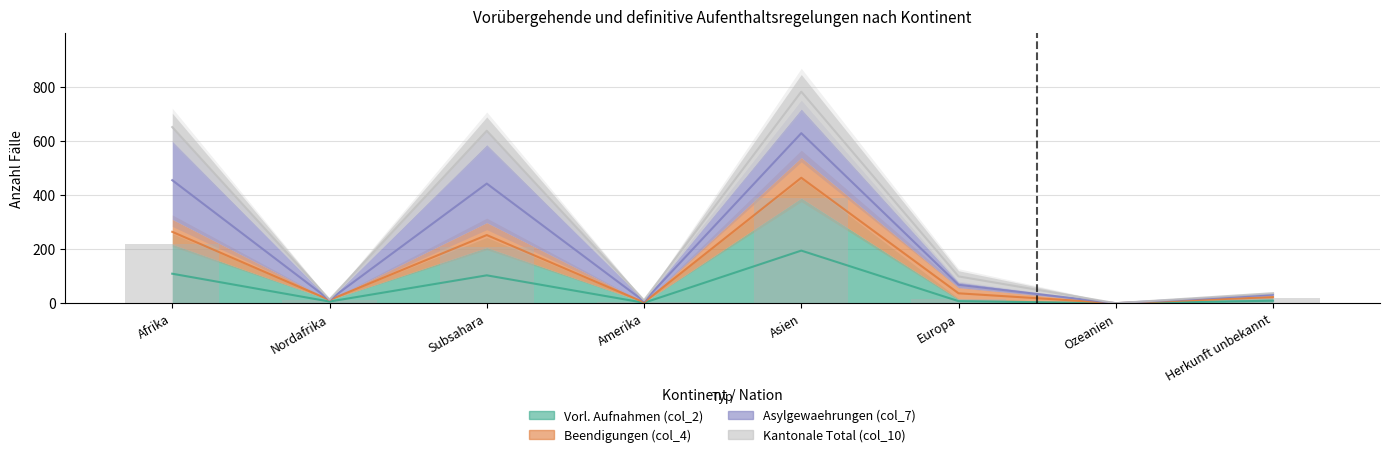

At which category is the sum across all series the highest?

Asien